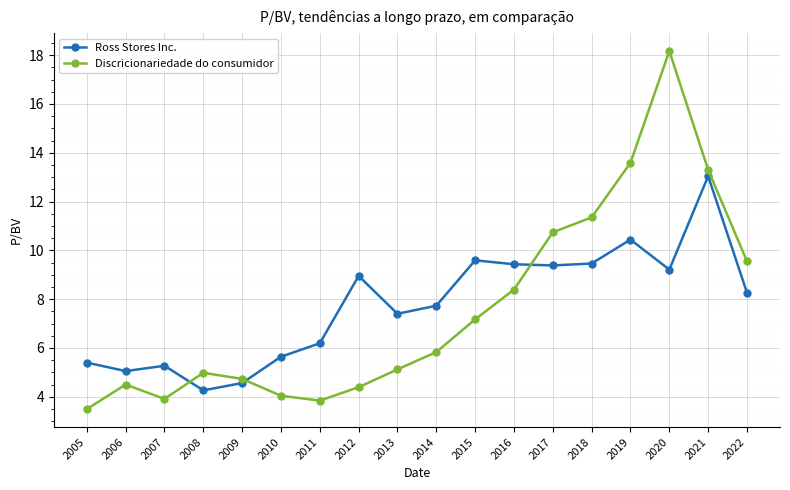

What is the minimum value for Discricionariedade do consumidor?

3.5